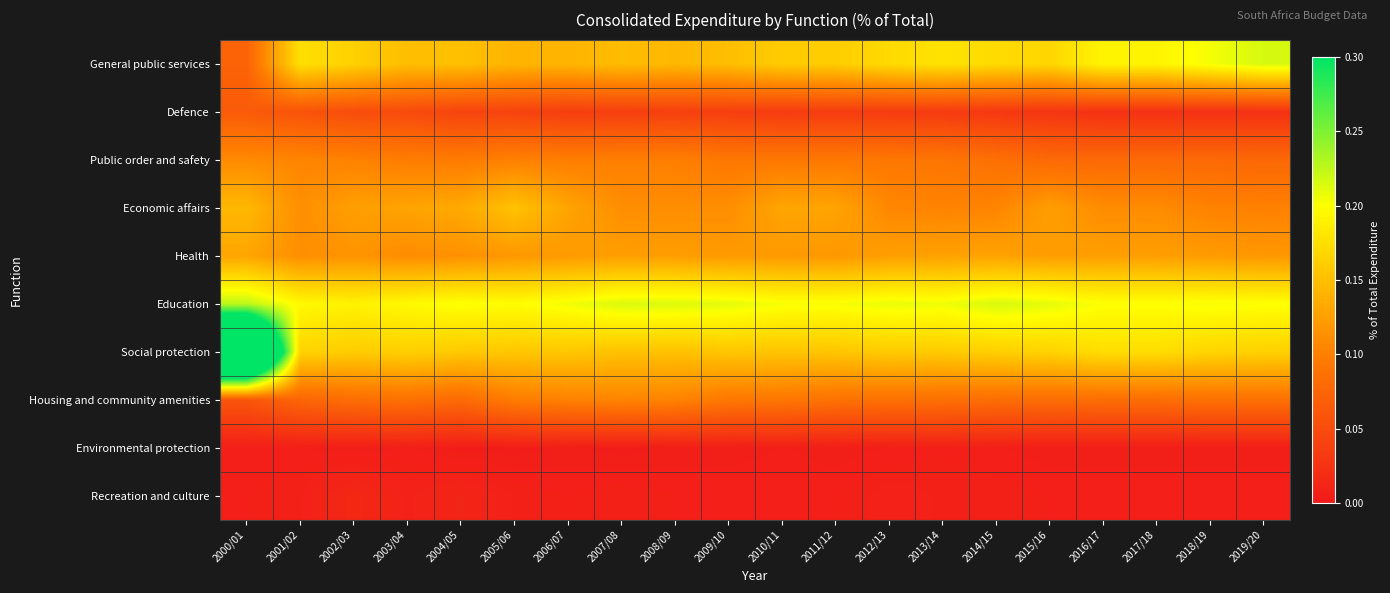

What is the difference between the highest and lowest values at 2005/06?

0.2